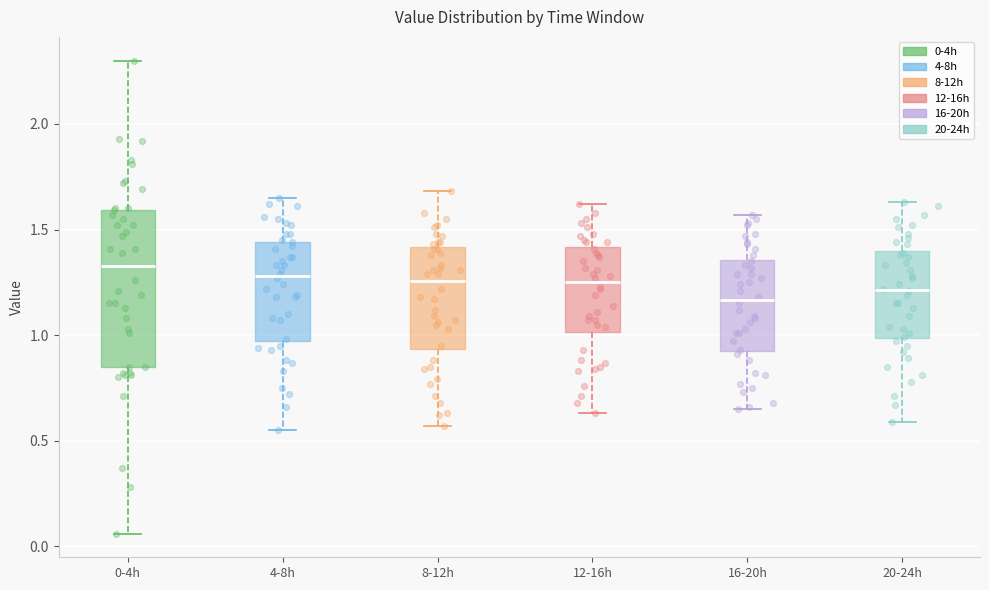

Where is the upper edge of the box for 0-4h on the y-axis? The values are not printed on the chart, so give them approximately, as read against the axis.

1.60